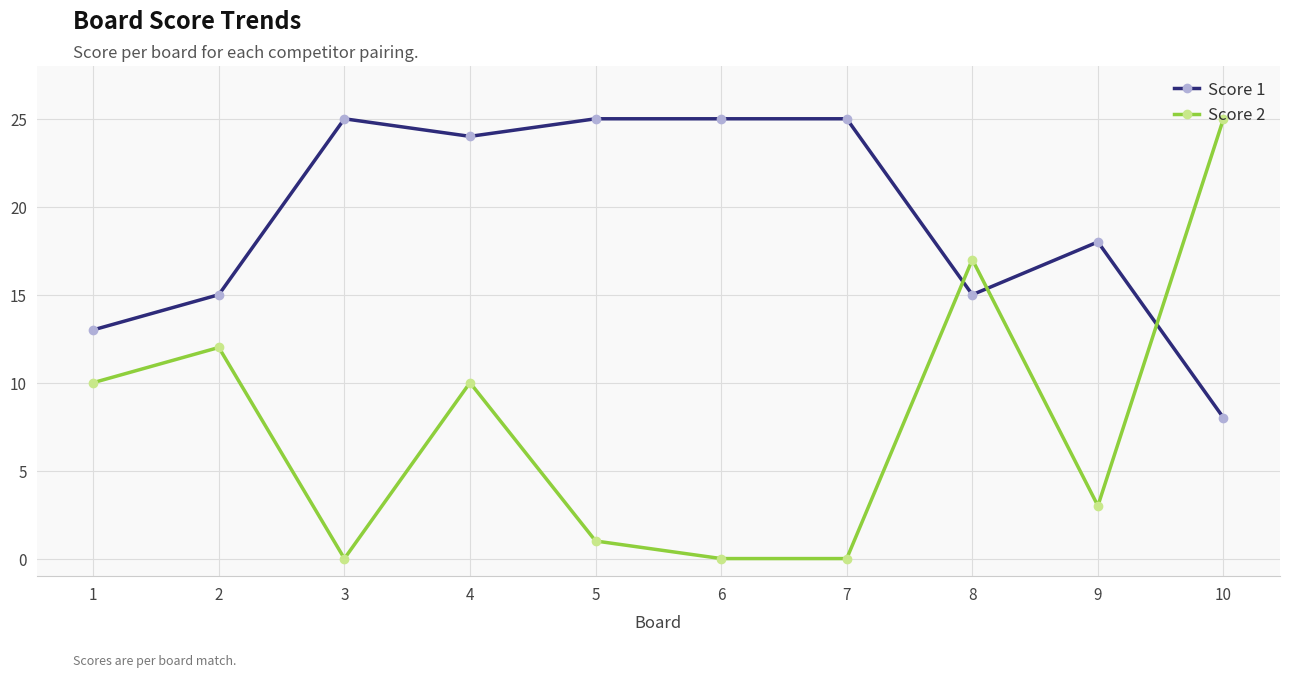

List the series in order of their overall mean, highest first.

Score 1, Score 2